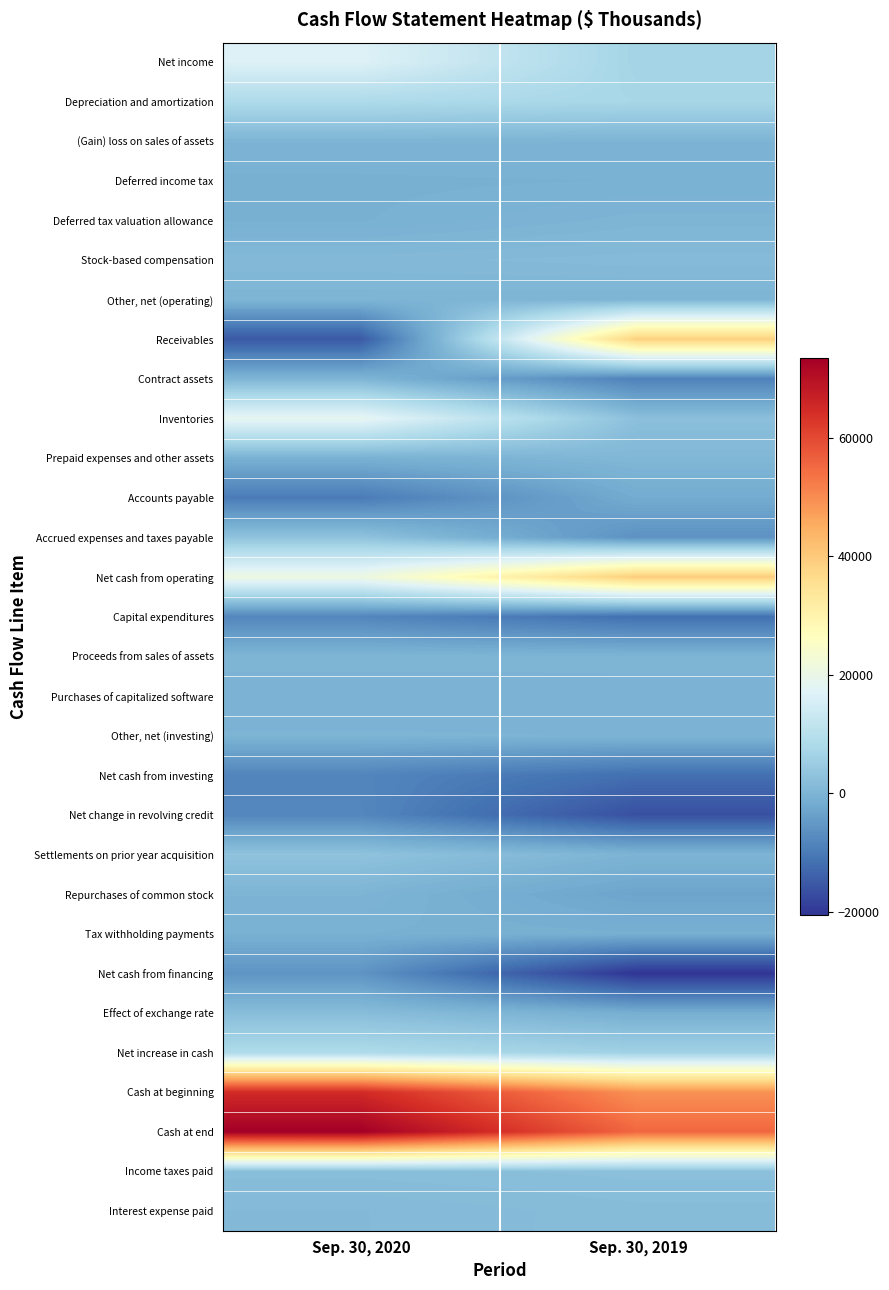

What is the greatest value displayed?

73375